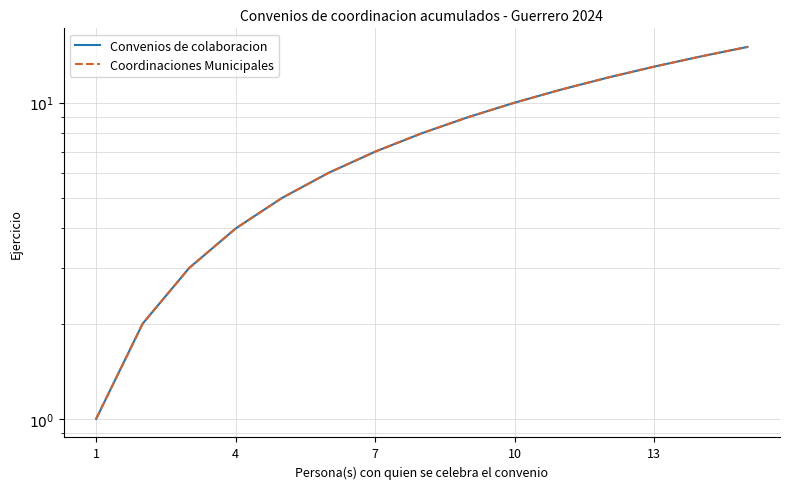

True or false: Coordinaciones Municipales and Convenios de colaboracion cross at least once.

False